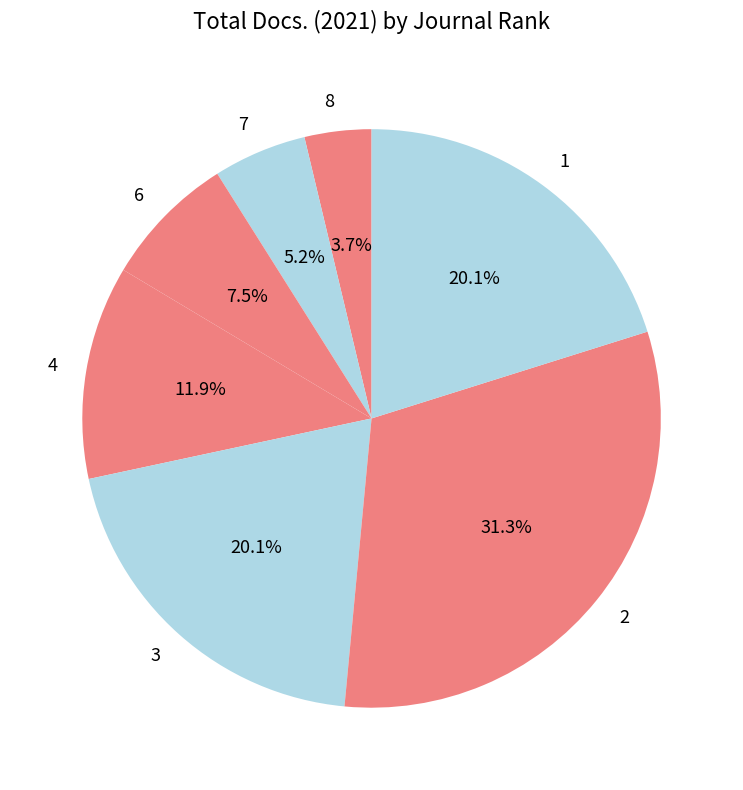

What is the ratio of the value at 3 to the value at 8?

5.4